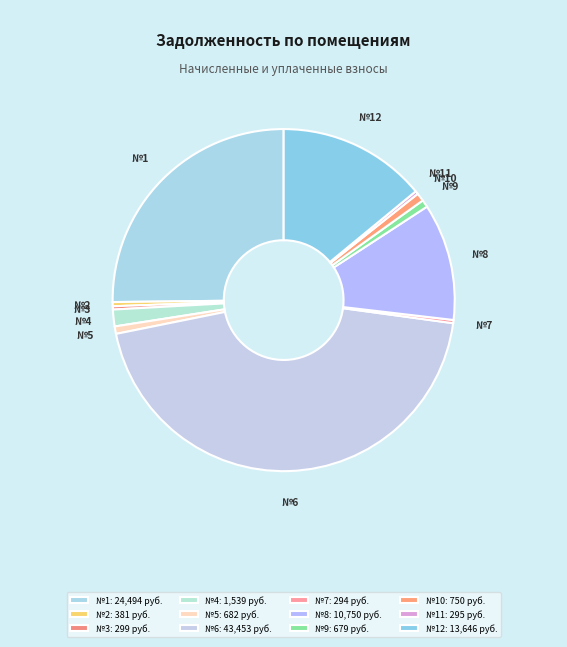

Approximately how many times larger is the value at №6 compared to №4?

28.2